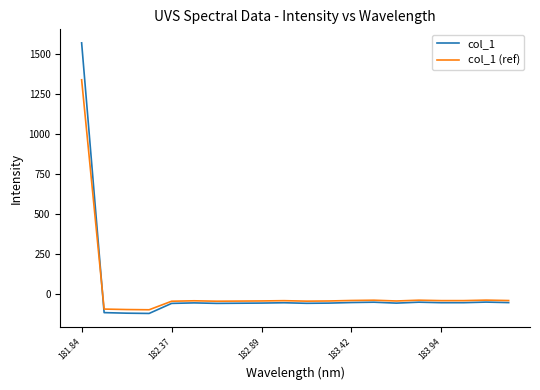

What is the highest value of the col_1 (ref) series?

1340.9